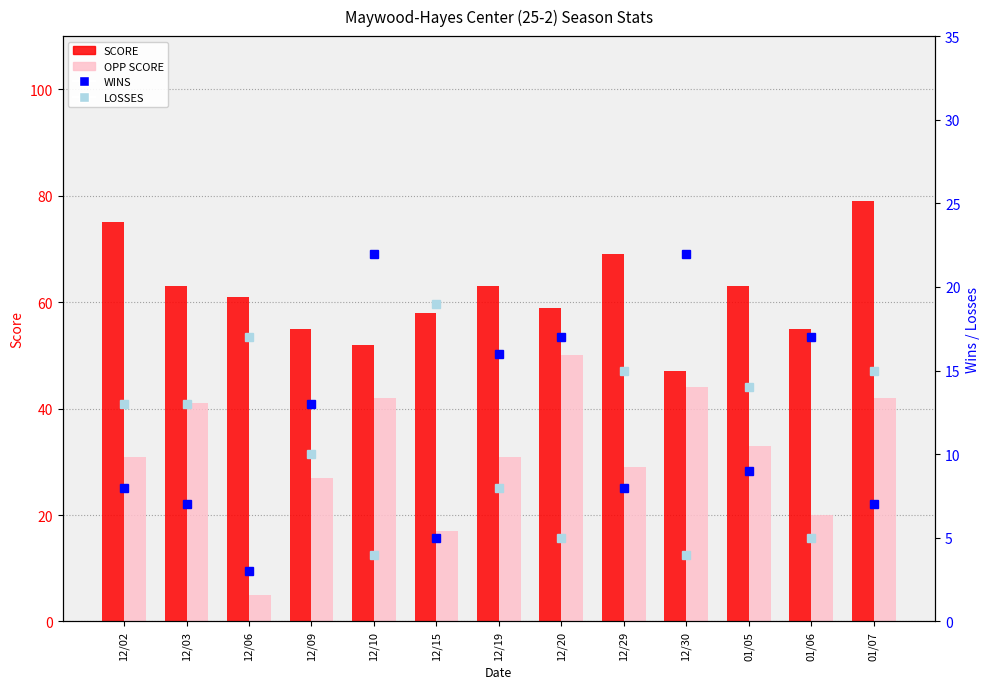

What is the label of the 2nd bar from the right?

01/06